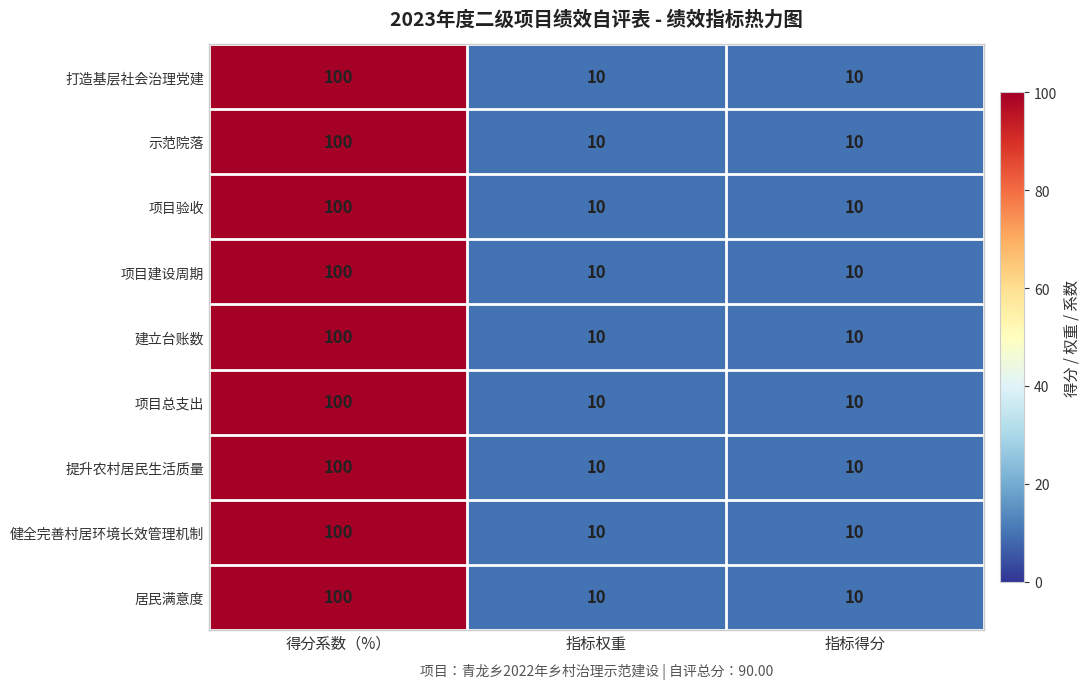

Reading right to left, extract all data points from this chart.

打造基层社会治理党建: 指标得分=10	指标权重=10	得分系数（%）=100
示范院落: 指标得分=10	指标权重=10	得分系数（%）=100
项目验收: 指标得分=10	指标权重=10	得分系数（%）=100
项目建设周期: 指标得分=10	指标权重=10	得分系数（%）=100
建立台账数: 指标得分=10	指标权重=10	得分系数（%）=100
项目总支出: 指标得分=10	指标权重=10	得分系数（%）=100
提升农村居民生活质量: 指标得分=10	指标权重=10	得分系数（%）=100
健全完善村居环境长效管理机制: 指标得分=10	指标权重=10	得分系数（%）=100
居民满意度: 指标得分=10	指标权重=10	得分系数（%）=100